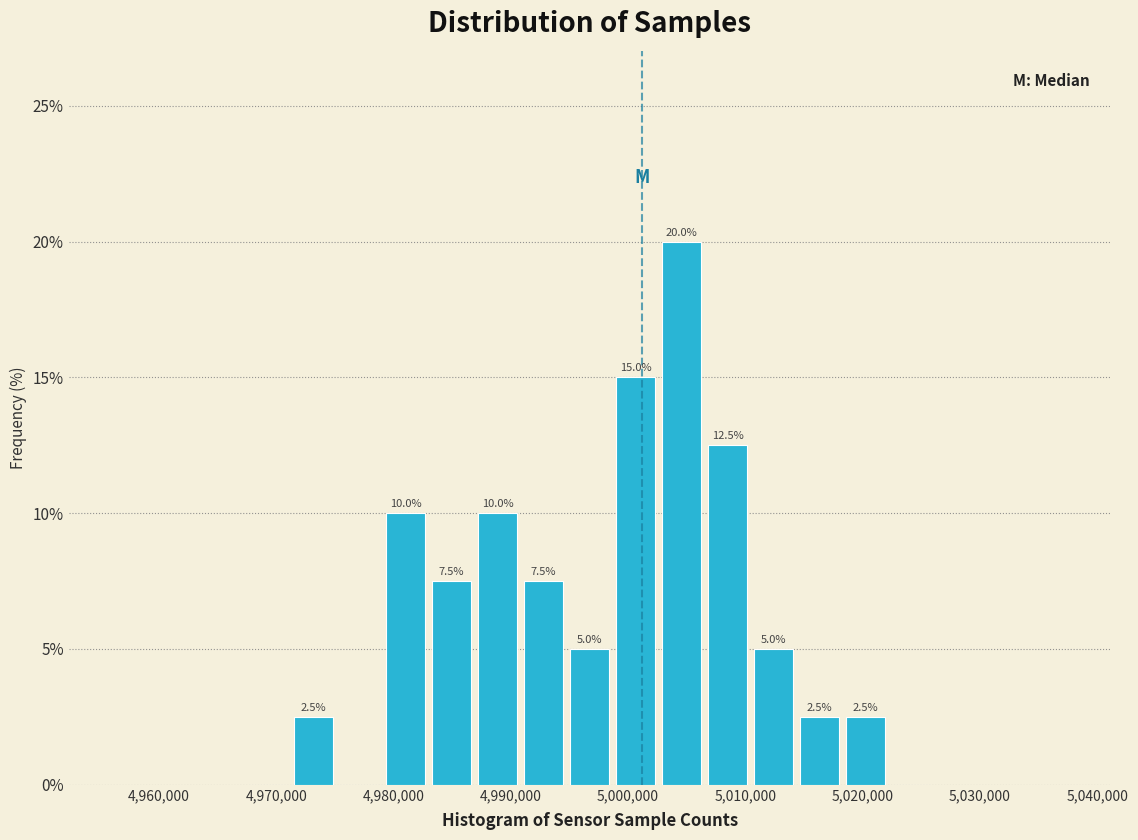

Around what value on the x-axis is the tallest bar? Give the approximate position of its centre, as read against the axis.

5005000